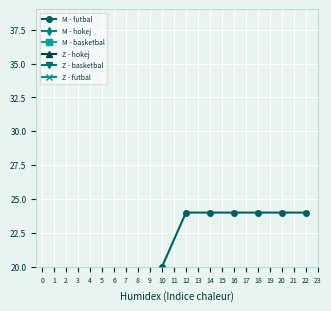

What is the value of the Z - futbal point at the 10th from the left?

4